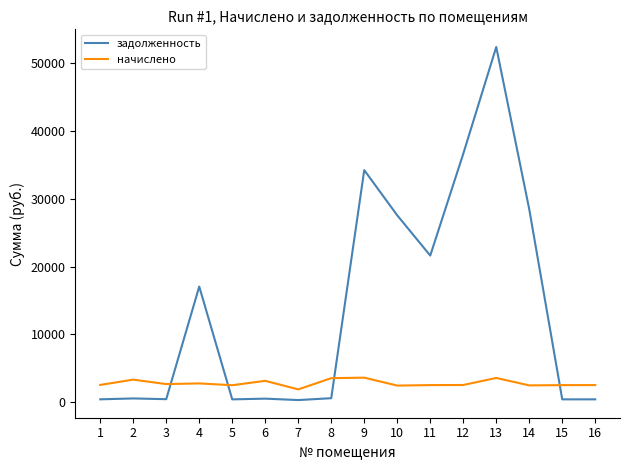

At 10, list the series in order from smallest to largest.

начислено, задолженность